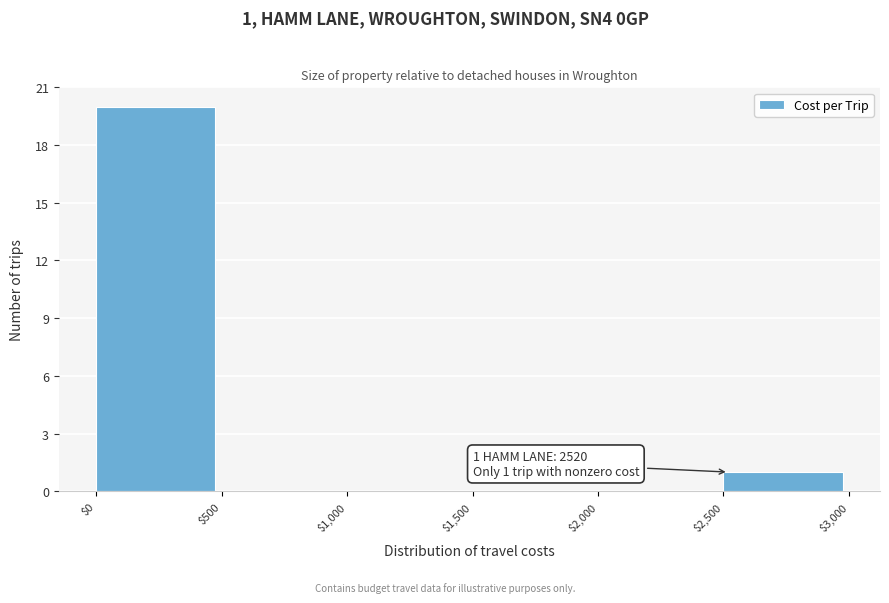

Which range on the x-axis has the tallest bar?

$0 to $500